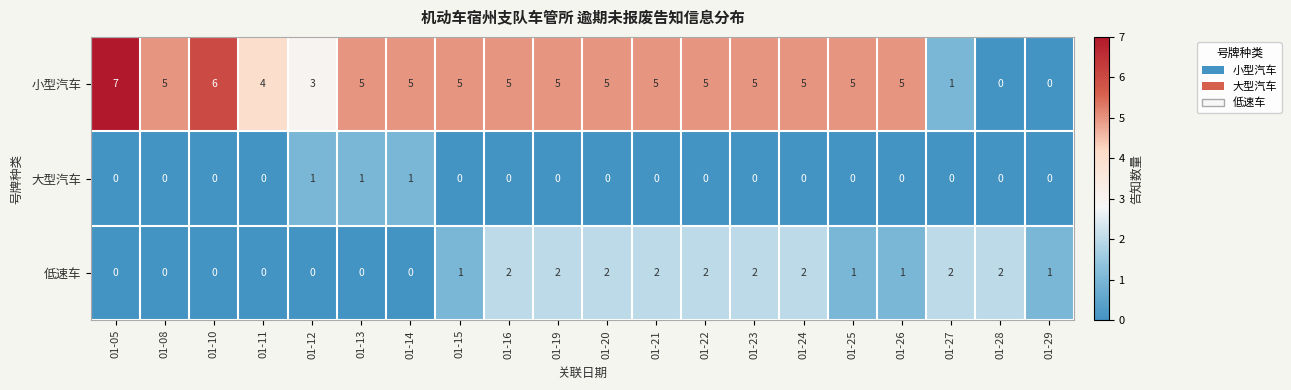

List the series in order of their peak value, highest first.

小型汽车, 低速车, 大型汽车